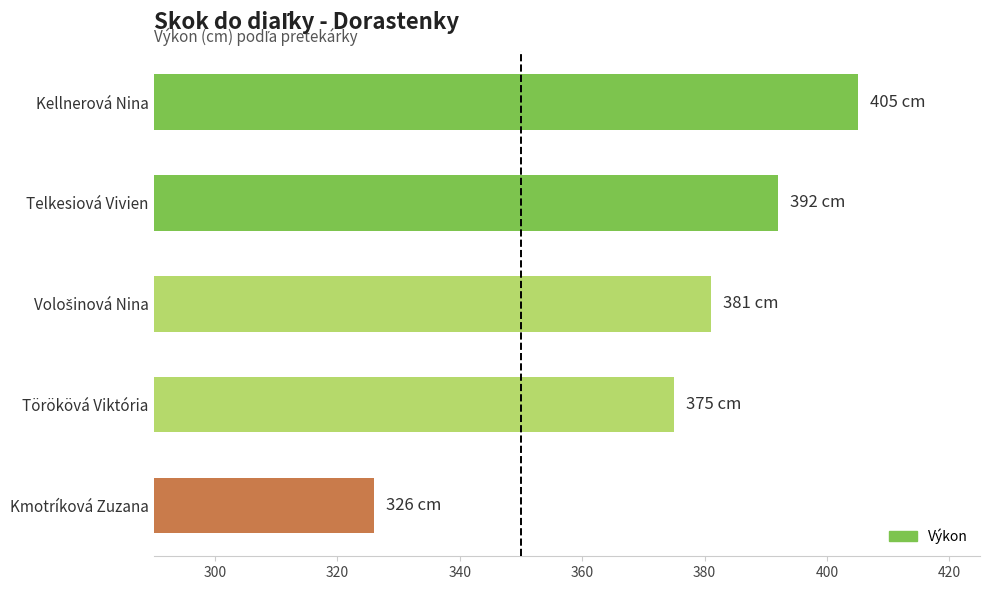

Which category has the lowest value across all series?

Kmotríková Zuzana